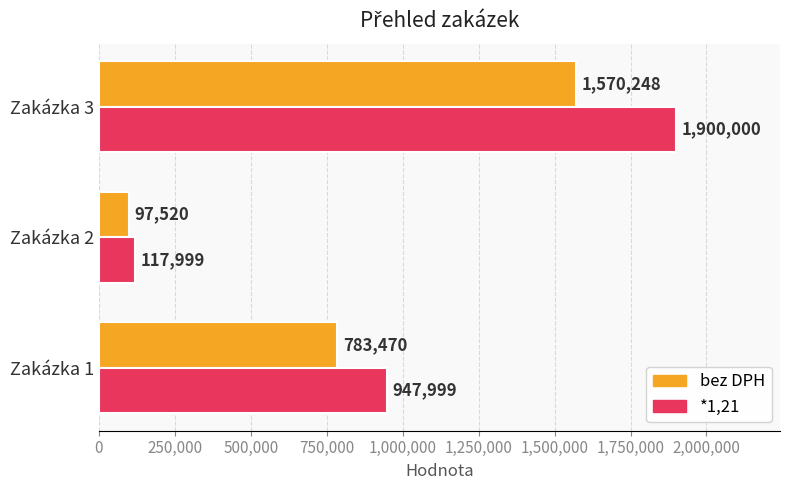

List the series in order of their peak value, highest first.

*1,21, bez DPH